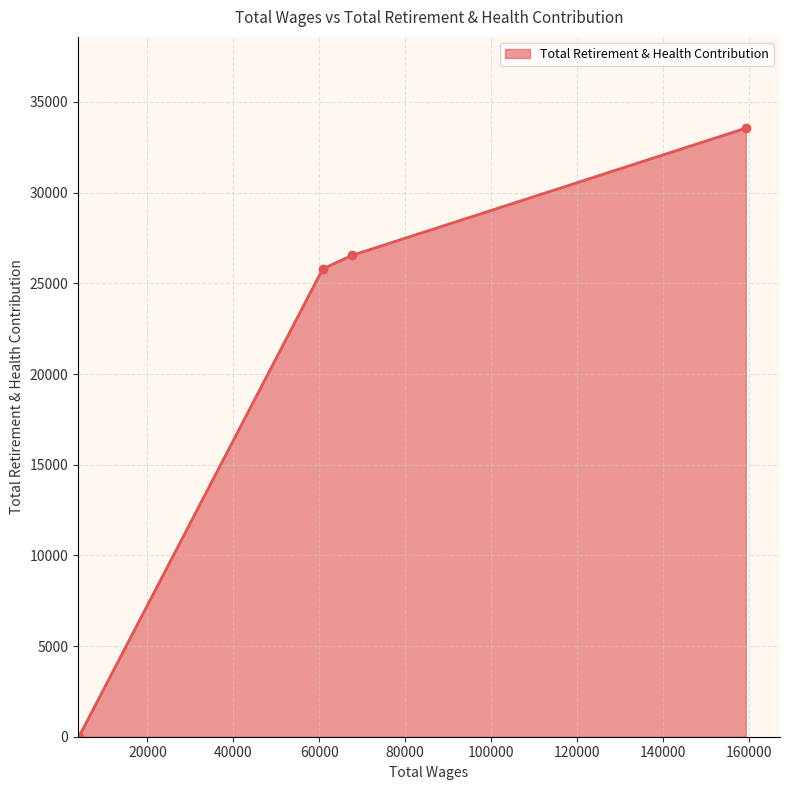

What is the difference between the second highest and minimum values?

26540